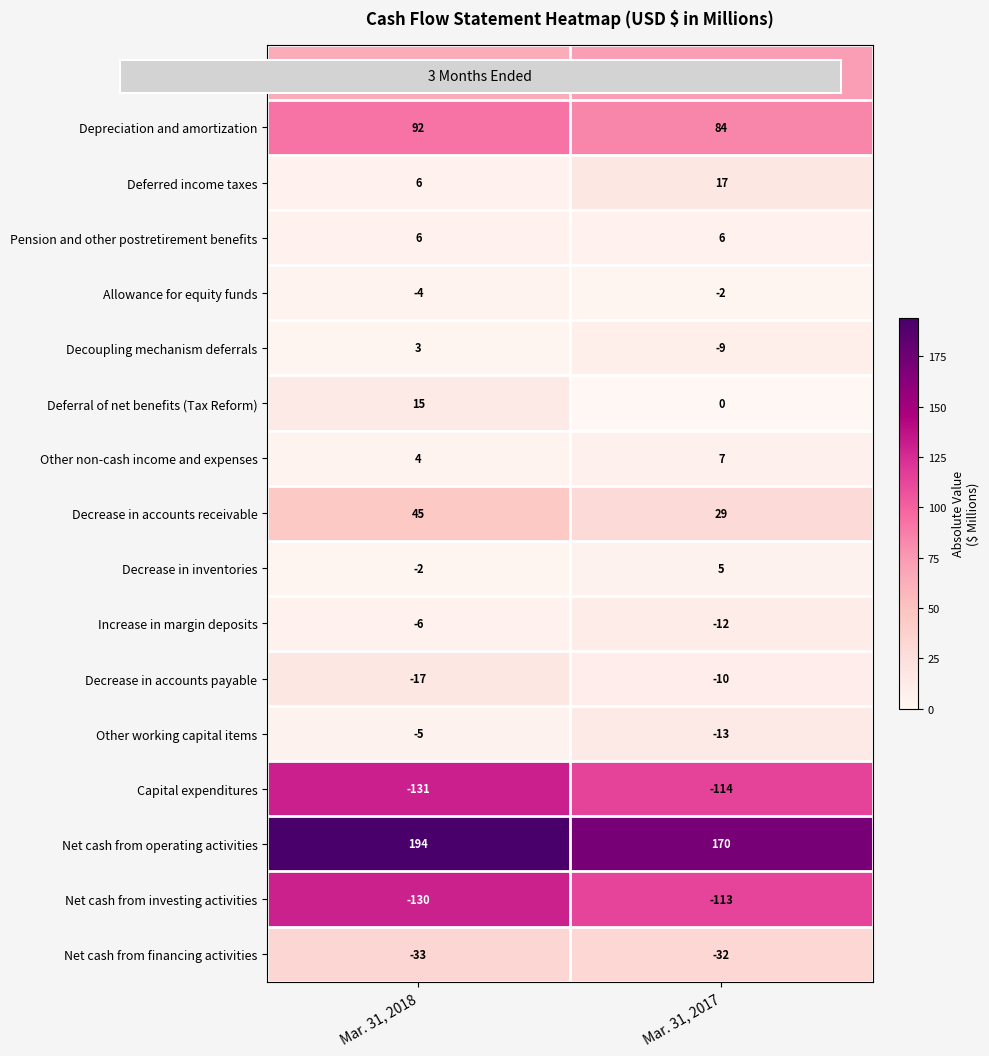

At which category is the sum across all series the highest?

Mar. 31, 2018